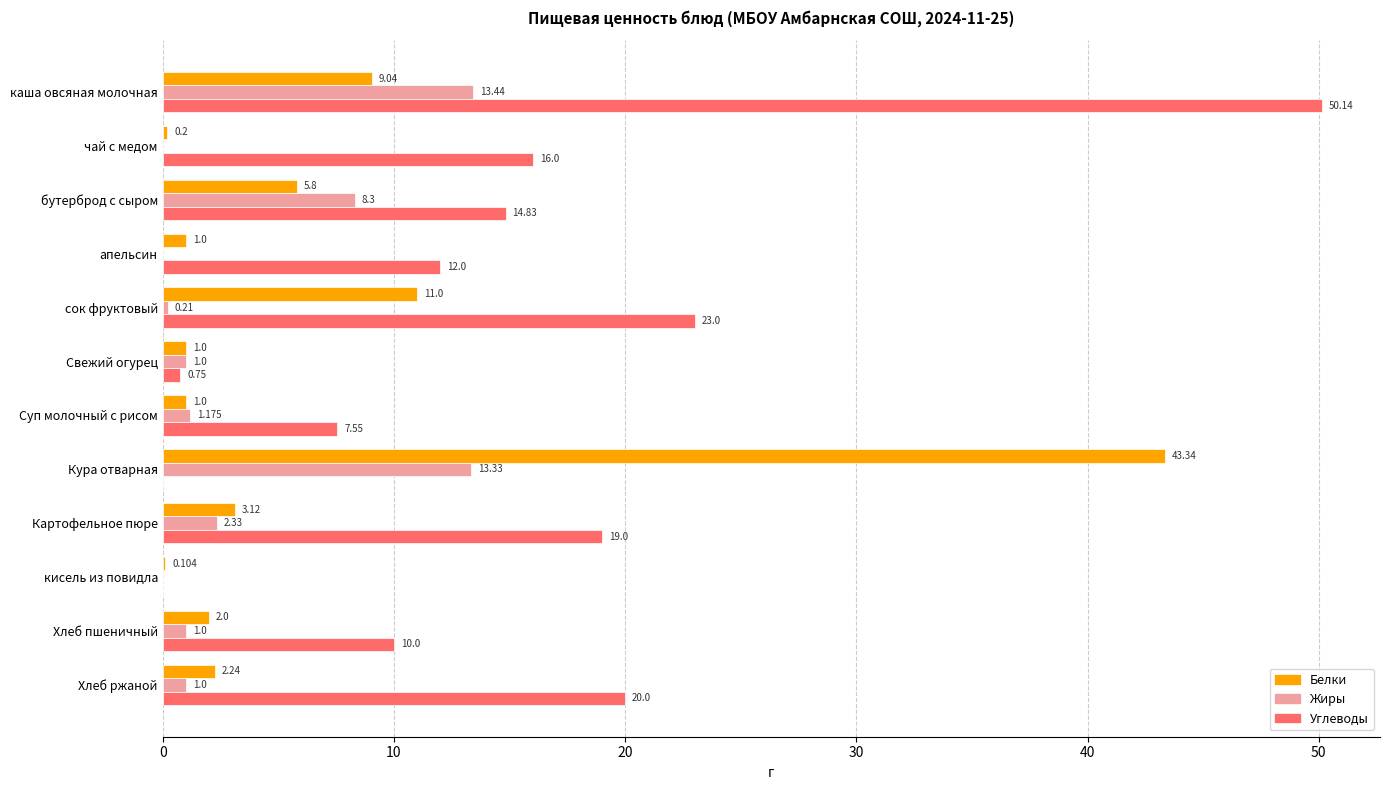

Which category has the highest value in the Белки series?

Кура отварная